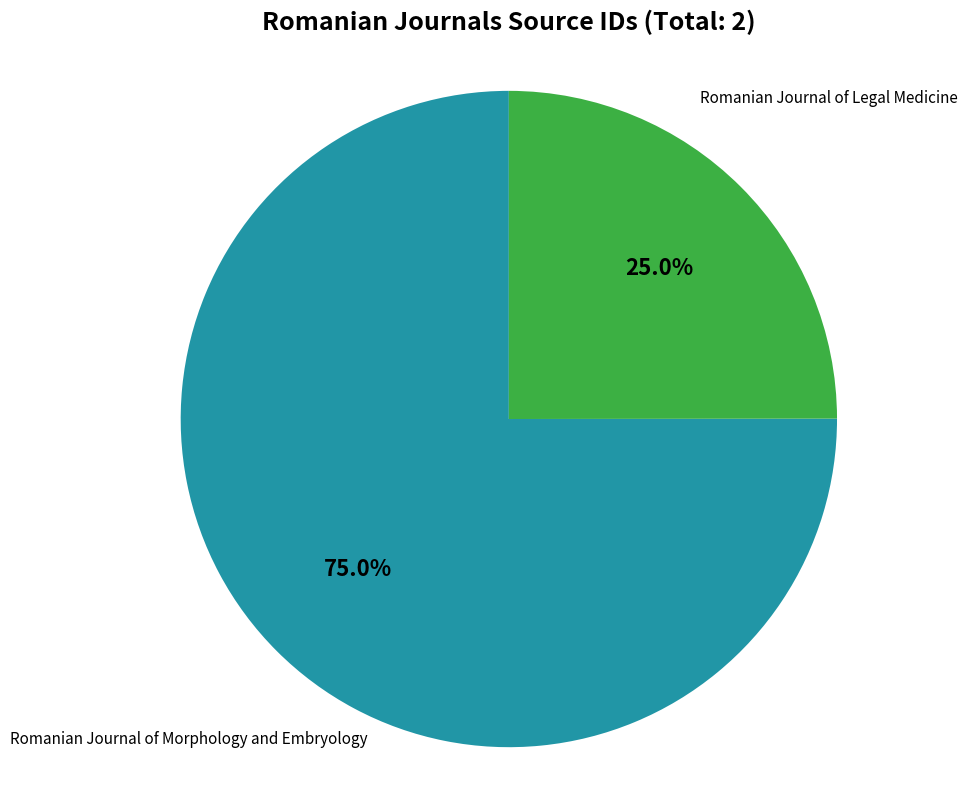

To the nearest percent, what percentage of the pie is Romanian Journal of Morphology and Embryology?

75%